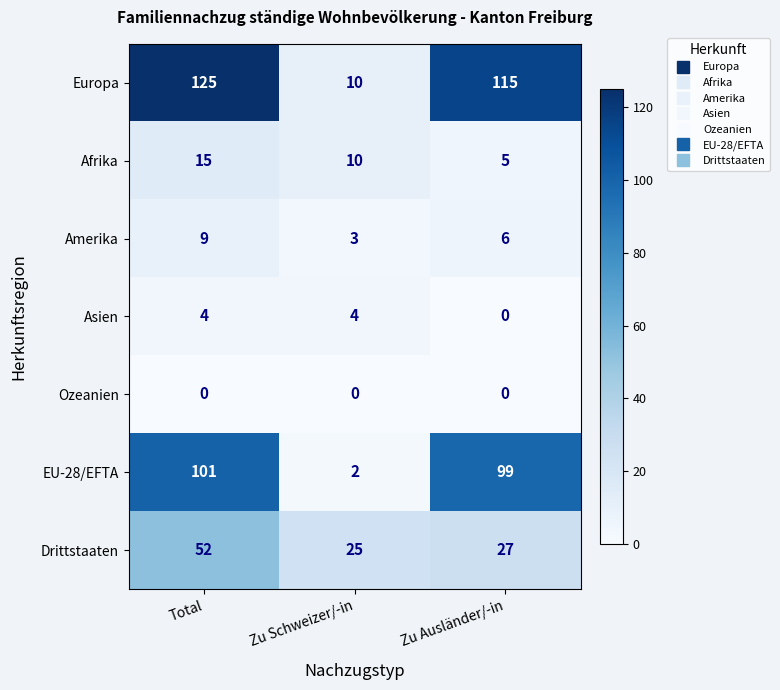

At which category does the chart reach its peak across all series?

Total